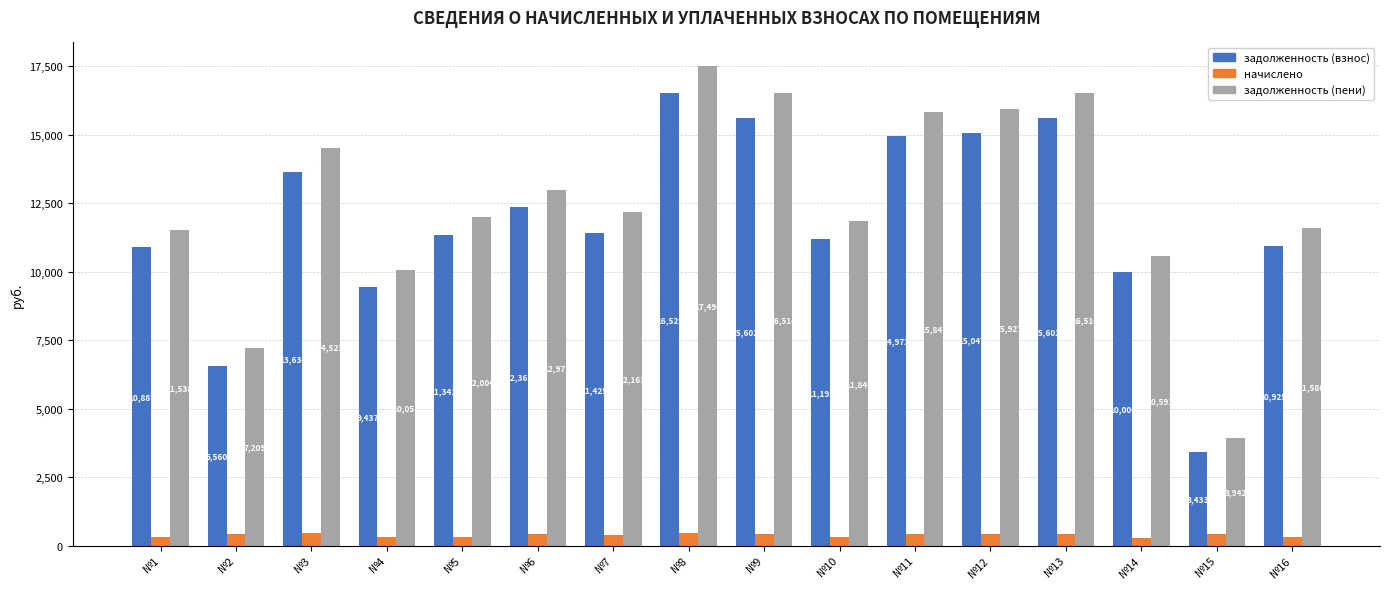

Which category has the highest value in the начислено series?

№8